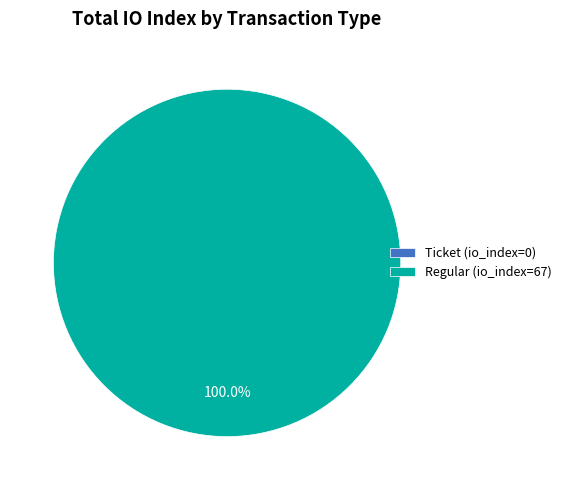

How many slices are in this pie chart?

2